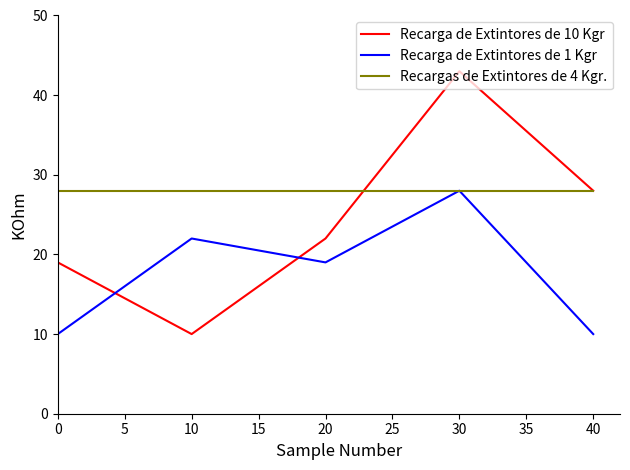

The value of Recarga de Extintores de 10 Kgr at 30 is 67. True or false?

False